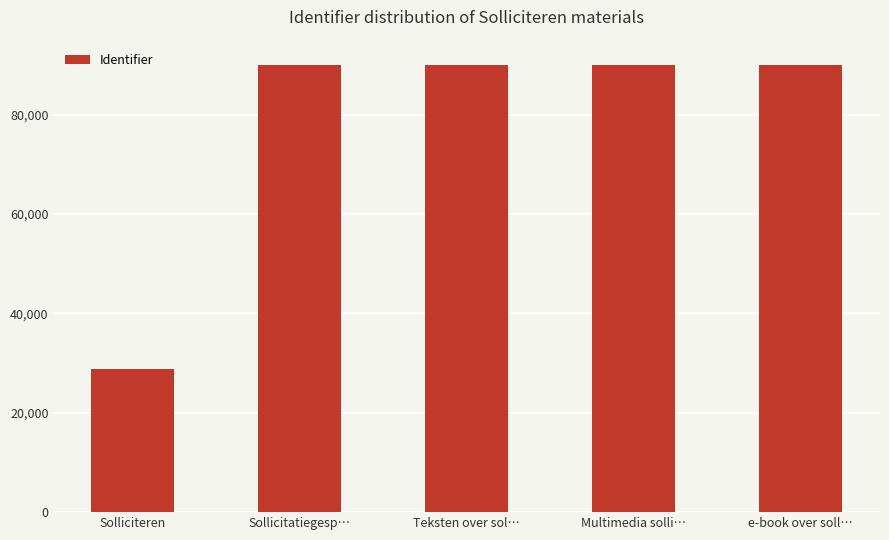

What value does the data have at Sollicitatiegesp…, to the nearest 100?

90000